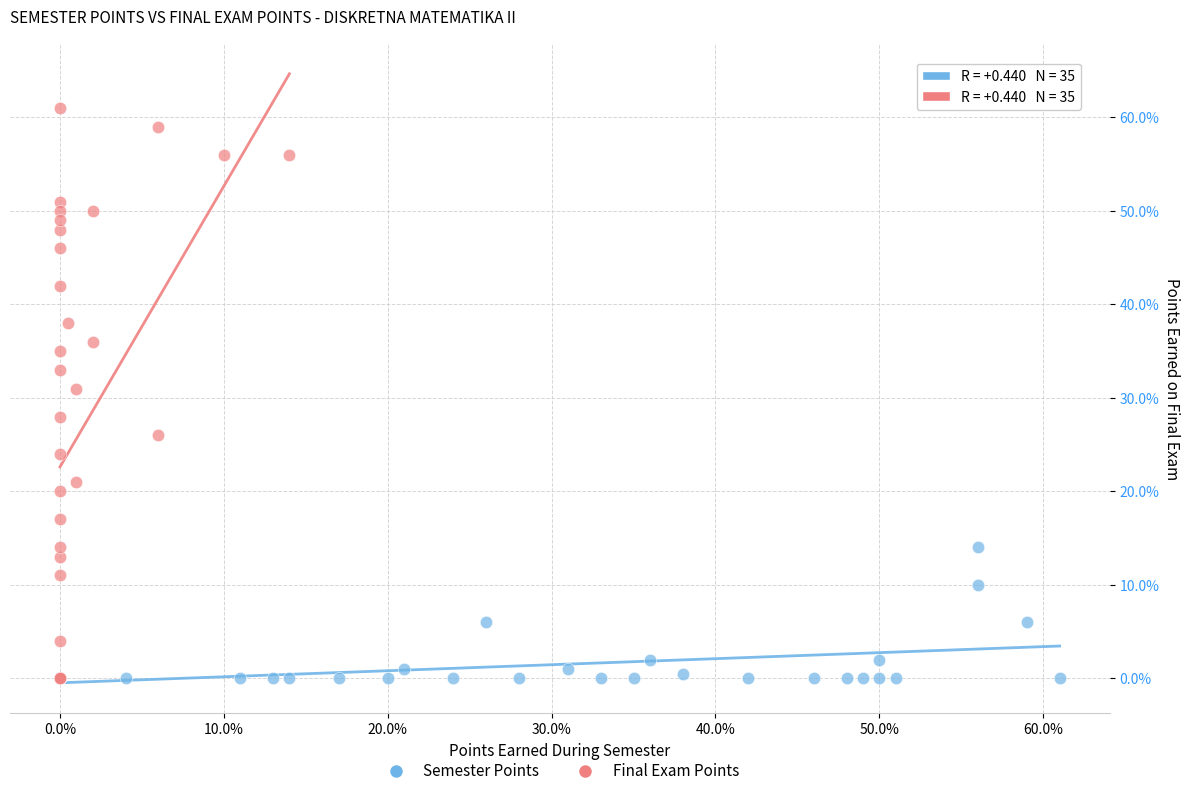

Which series has the largest Y range (max minus min)?

Final Exam Points